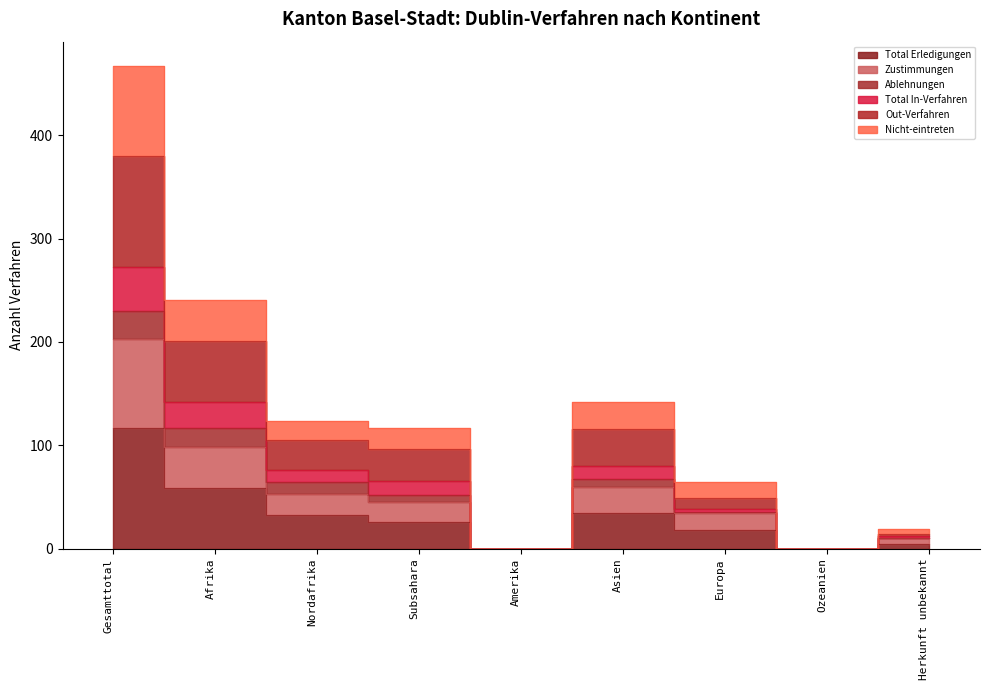

What is the label of the 3rd point from the left?

Nordafrika